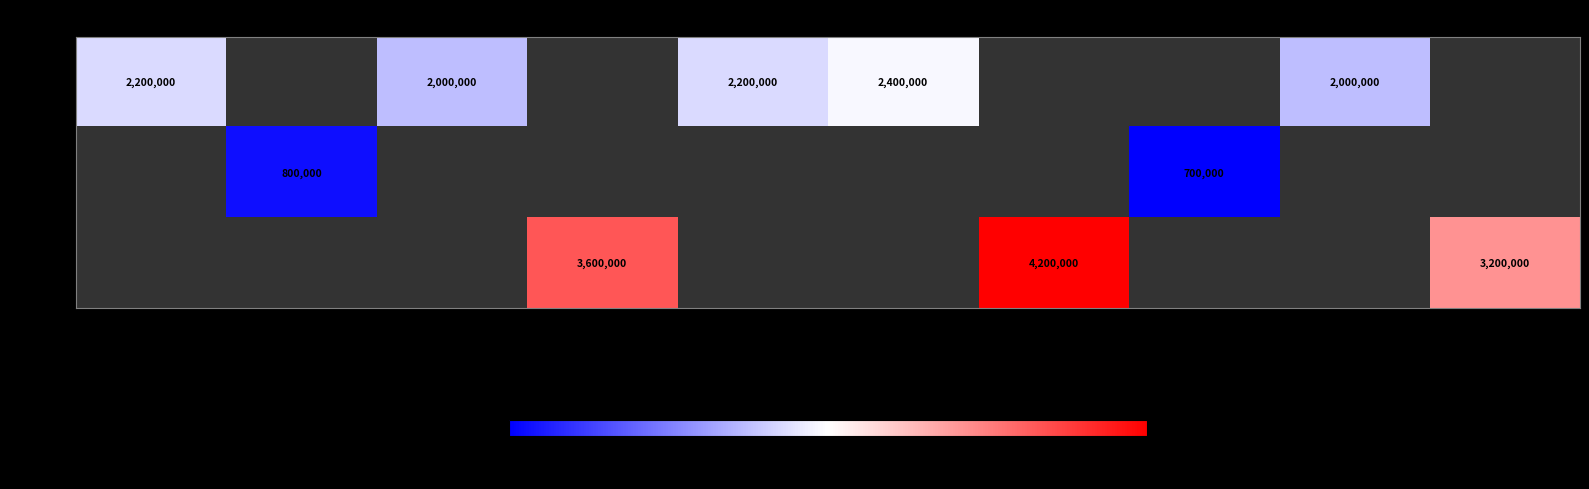

At which category does the chart reach its peak across all series?

서유환